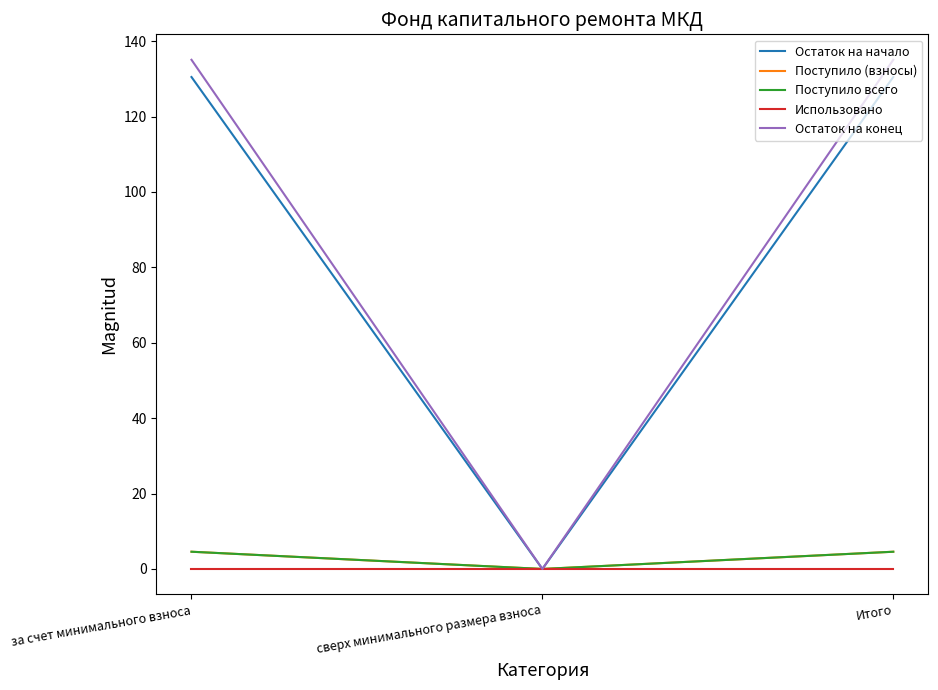

Does the chart have visible grid lines?

No